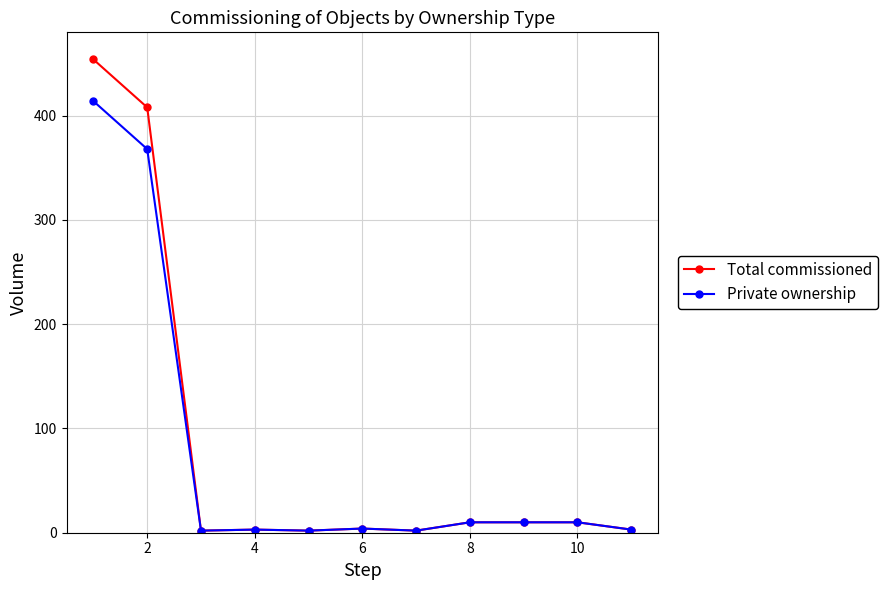

What is the value of the Private ownership point at the 1st from the left?

414